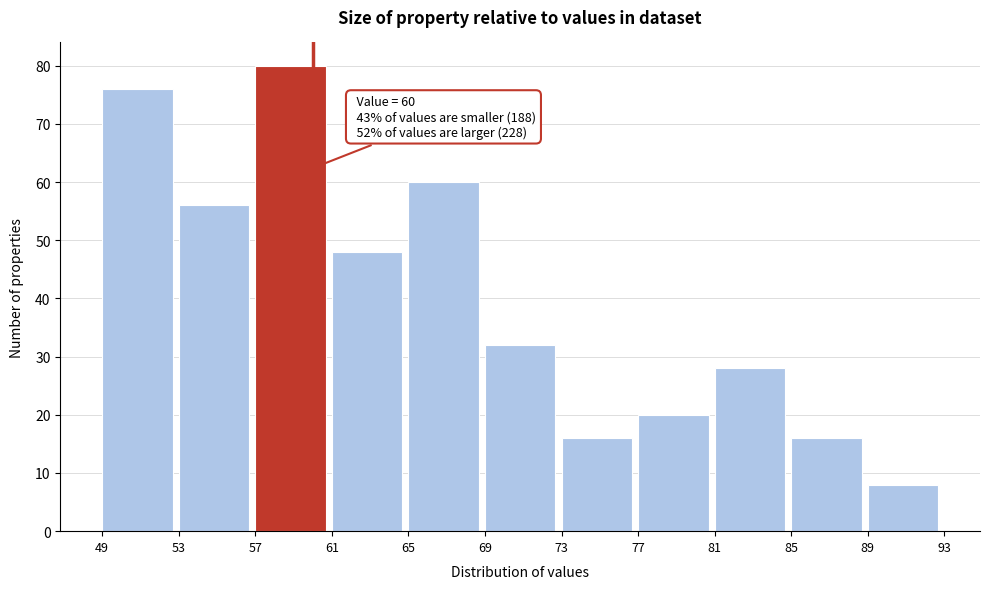

Over which range of the x-axis is the bar tallest?

57 to 61